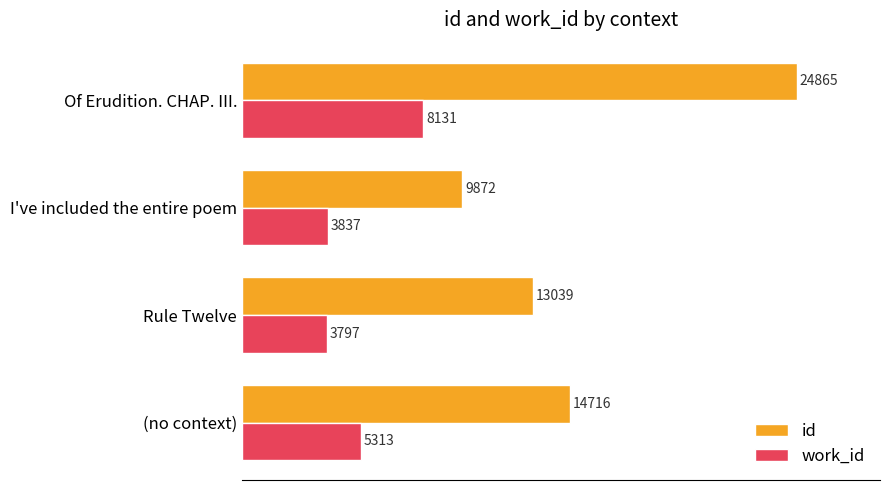

What are all the series names shown in the legend?

id, work_id